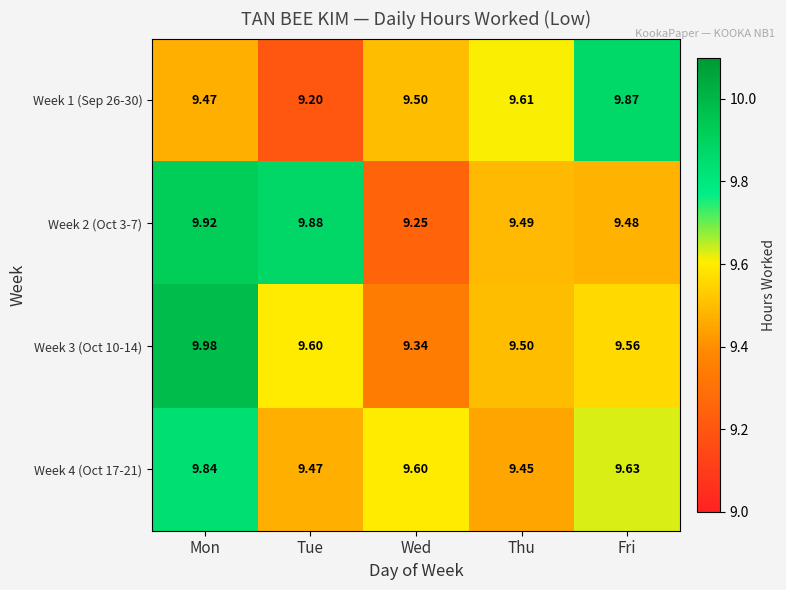

Which category has the lowest value in the Week 1 (Sep 26-30) series?

Tue